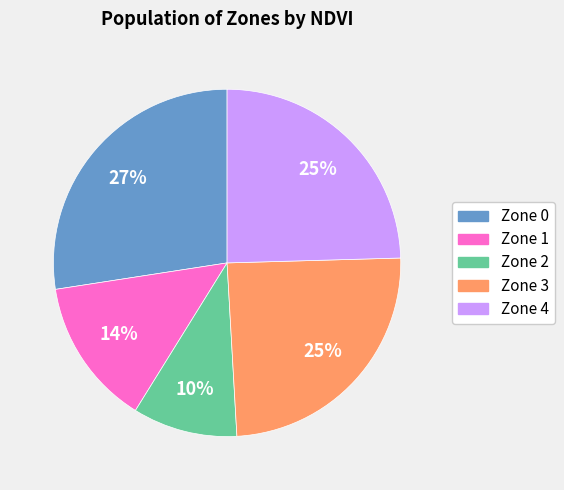

Which category has the smallest portion of the pie?

Zone 2